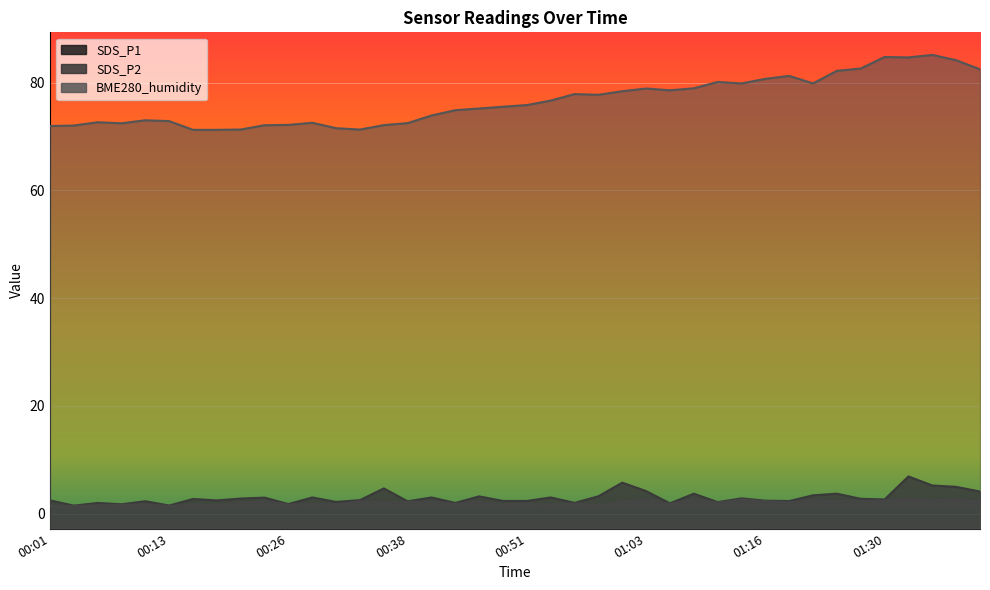

Count the number of categories in the chart.

40